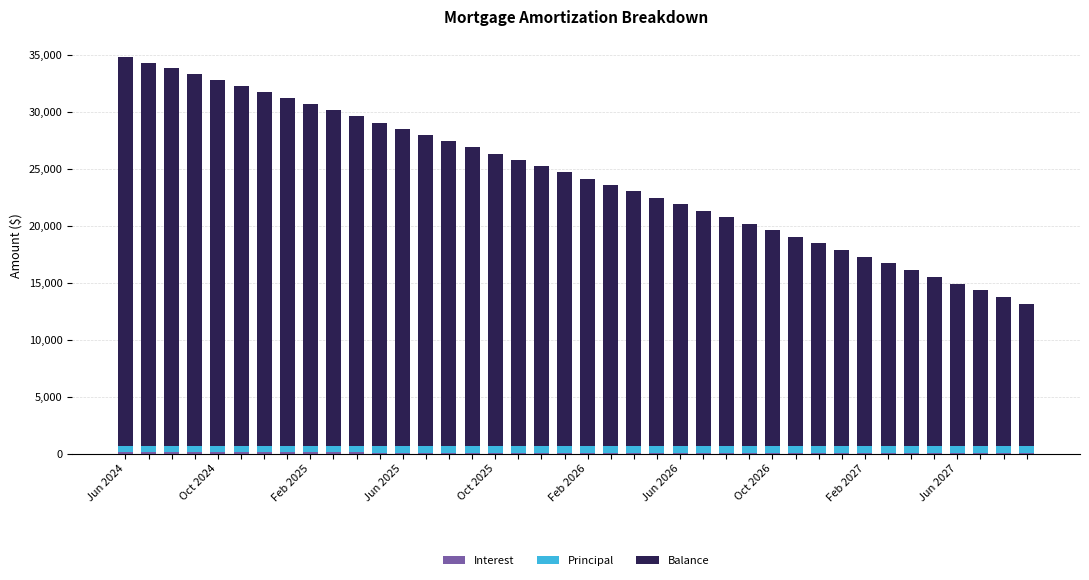

How many data points does each series have?

40